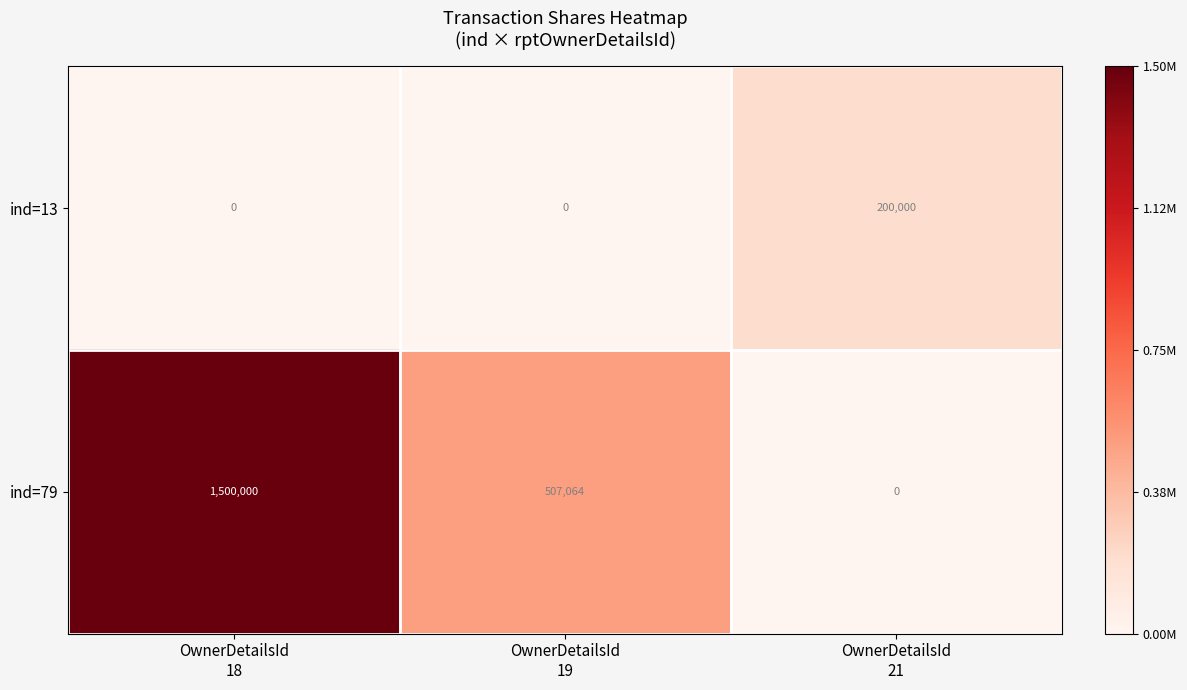

What is the greatest value displayed?

1500000